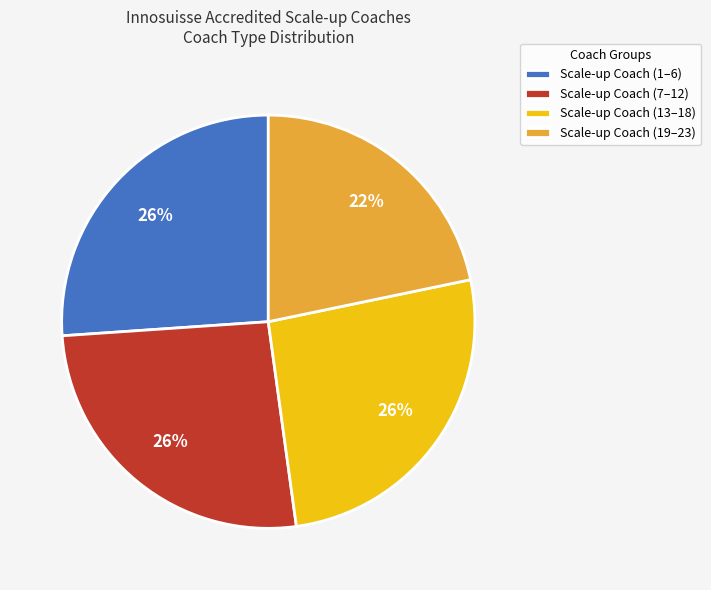

Combined, do Scale-up Coach (7–12) and Scale-up Coach (1–6) account for over 50%?

Yes